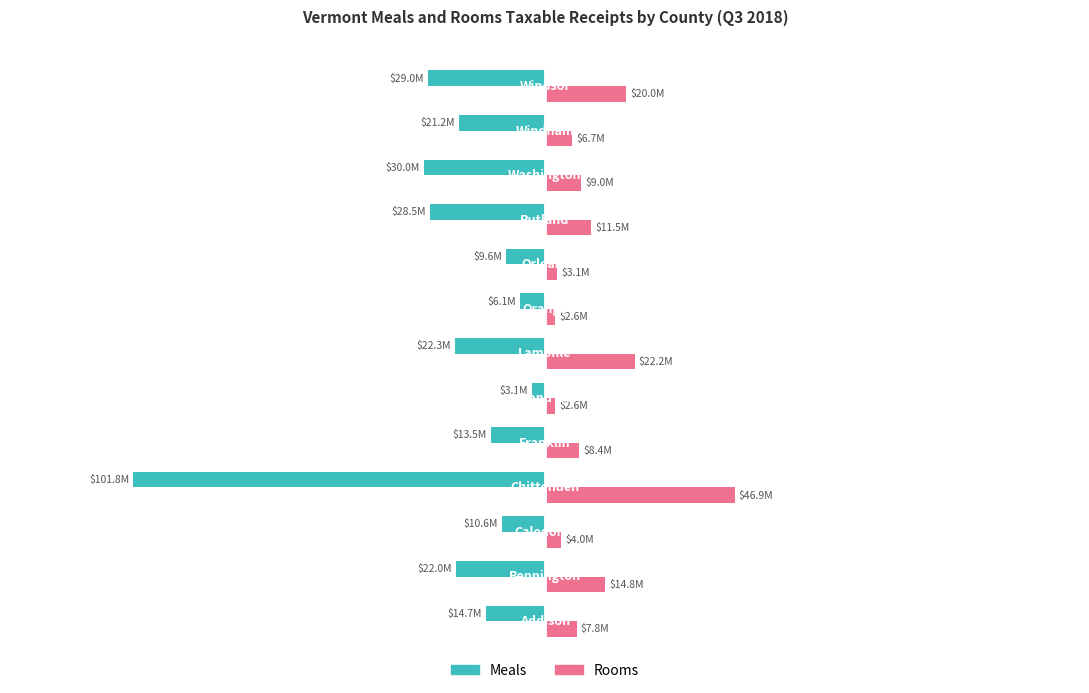

What are all the series names shown in the legend?

Meals, Rooms